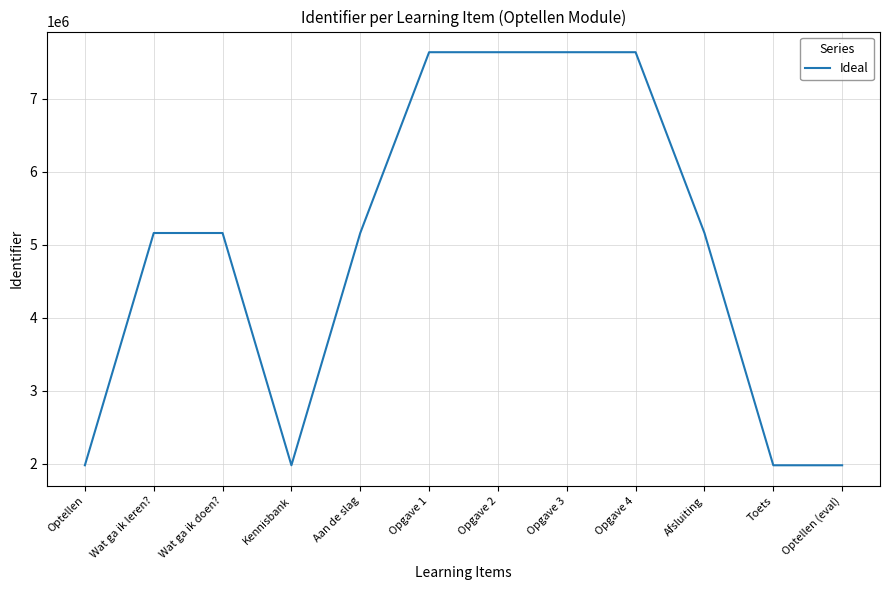

What is the difference between the second highest and second lowest values?

5659812